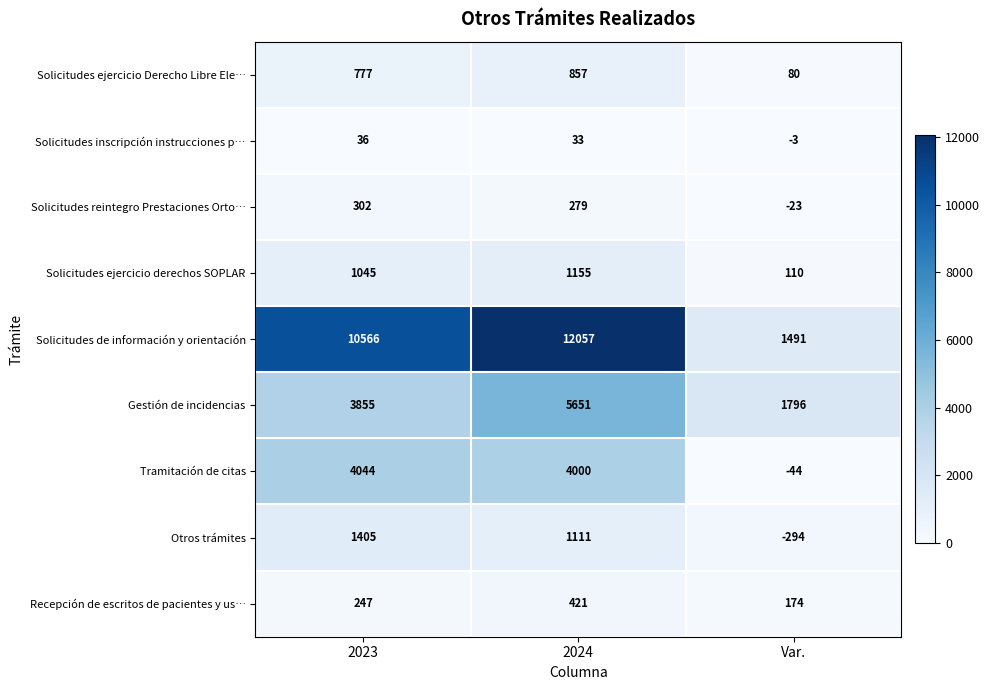

Which series has the largest range (max minus min)?

Solicitudes de información y orientación